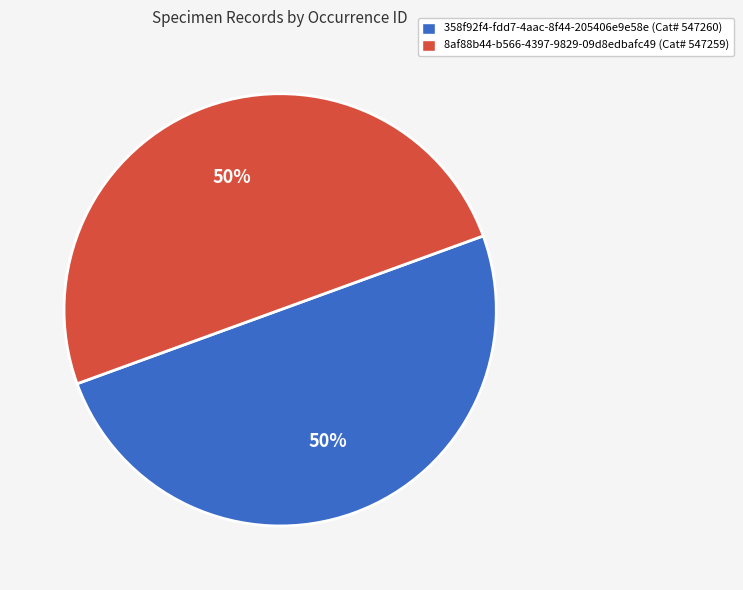

Approximately how many times larger is the value at 8af88b44-b566-4397-9829-09d8edbafc49 compared to 358f92f4-fdd7-4aac-8f44-205406e9e58e?

1.0